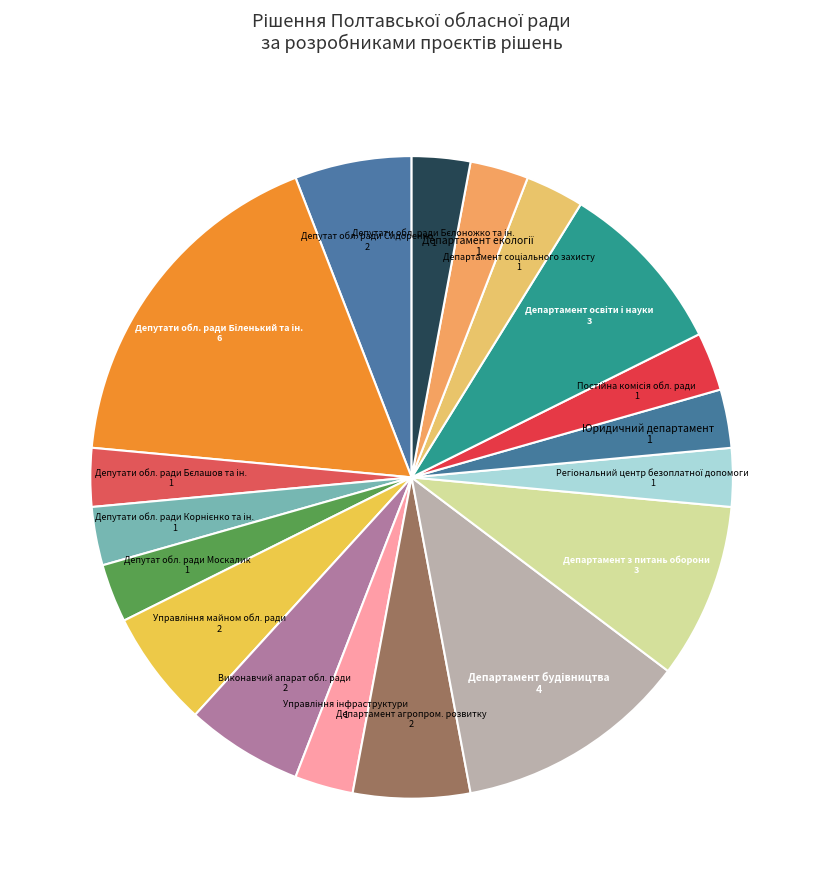

How many slices are in this pie chart?

18